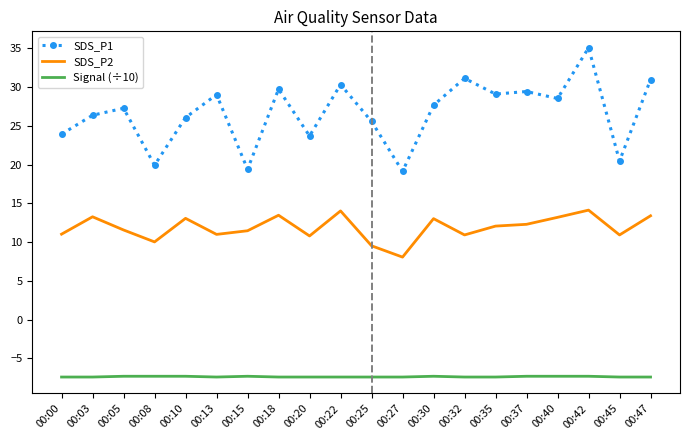

Rank the series by their maximum value, from highest to lowest.

SDS_P1, SDS_P2, Signal (÷10)